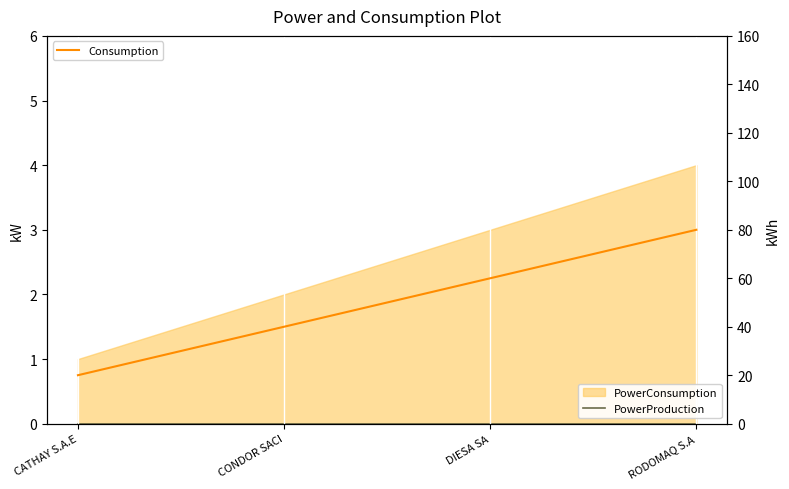

How many lines are shown in the chart?

2